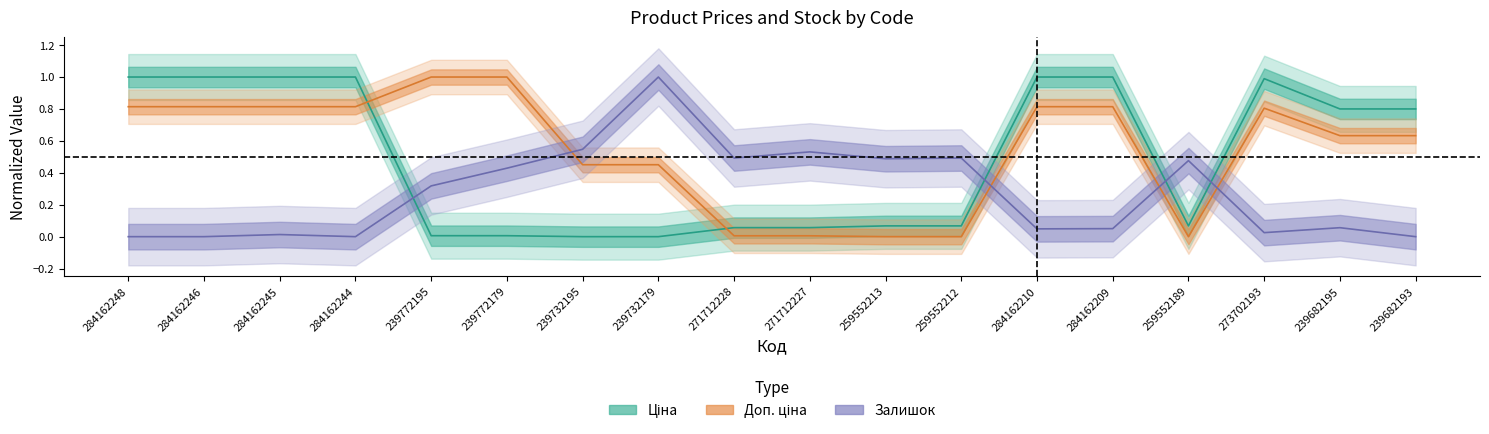

At which label does Ціна reach its peak?

284162248